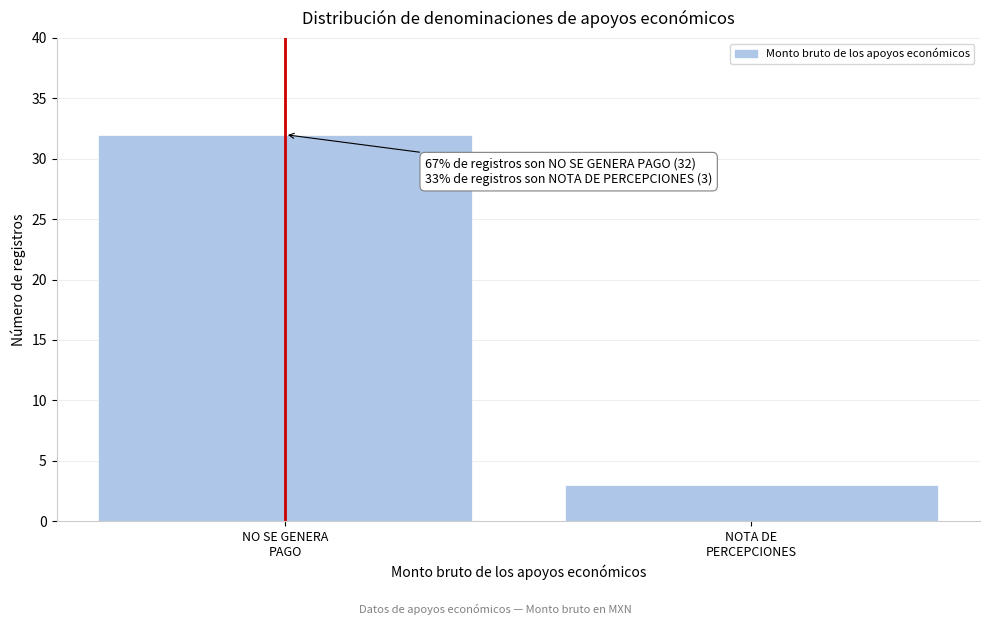

Reading left to right, extract all data points from this chart.

32	3